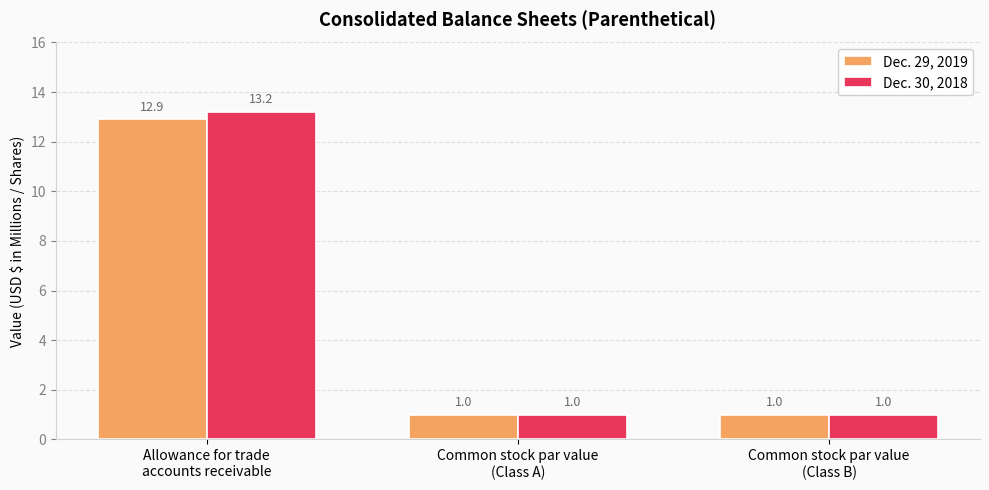

List the series in order of their overall mean, highest first.

Dec. 30, 2018, Dec. 29, 2019